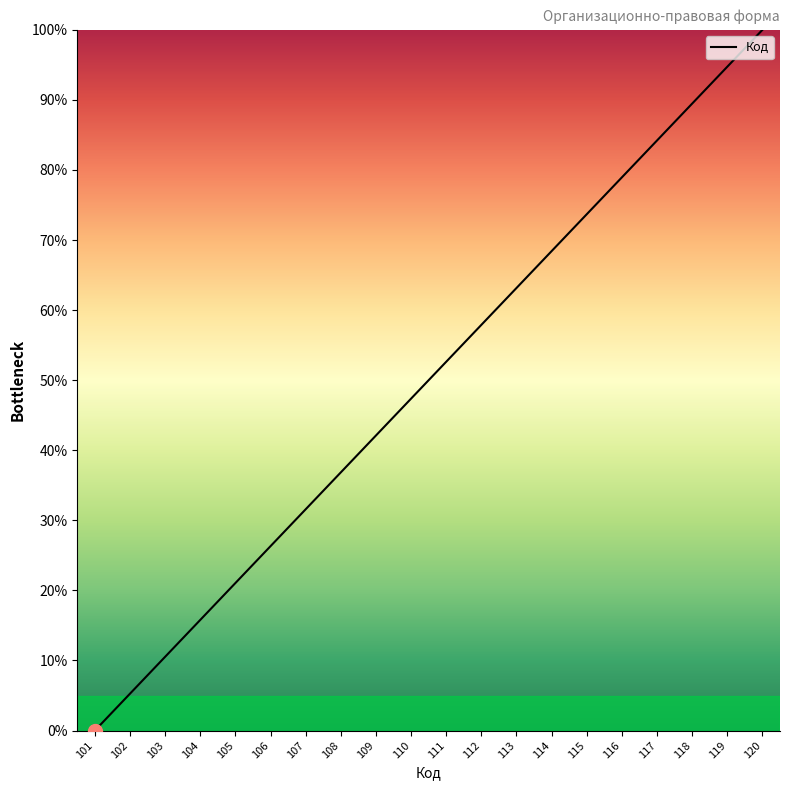

Count the number of values greater than 52.

10